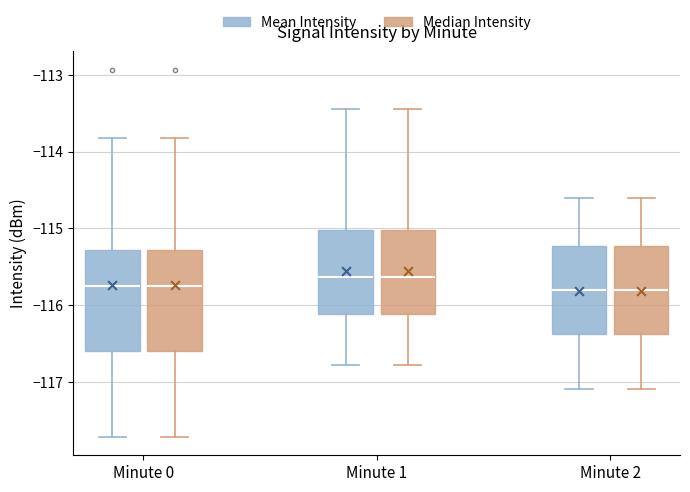

Reading left to right, read every box against the y-axis: the position of its median line, the range the box covers, and the ends of its whiskers. The values are not printed on the chart, so give them approximately, as read against the axis.

Minute 0 (Mean Intensity): median -115.8, box -116.6 to -115.3, whiskers -117.7 to -113.8
Minute 0 (Median Intensity): median -115.8, box -116.6 to -115.3, whiskers -117.7 to -113.8
Minute 1 (Mean Intensity): median -115.6, box -116.1 to -115.0, whiskers -116.8 to -113.4
Minute 1 (Median Intensity): median -115.6, box -116.1 to -115.0, whiskers -116.8 to -113.4
Minute 2 (Mean Intensity): median -115.8, box -116.4 to -115.2, whiskers -117.1 to -114.6
Minute 2 (Median Intensity): median -115.8, box -116.4 to -115.2, whiskers -117.1 to -114.6